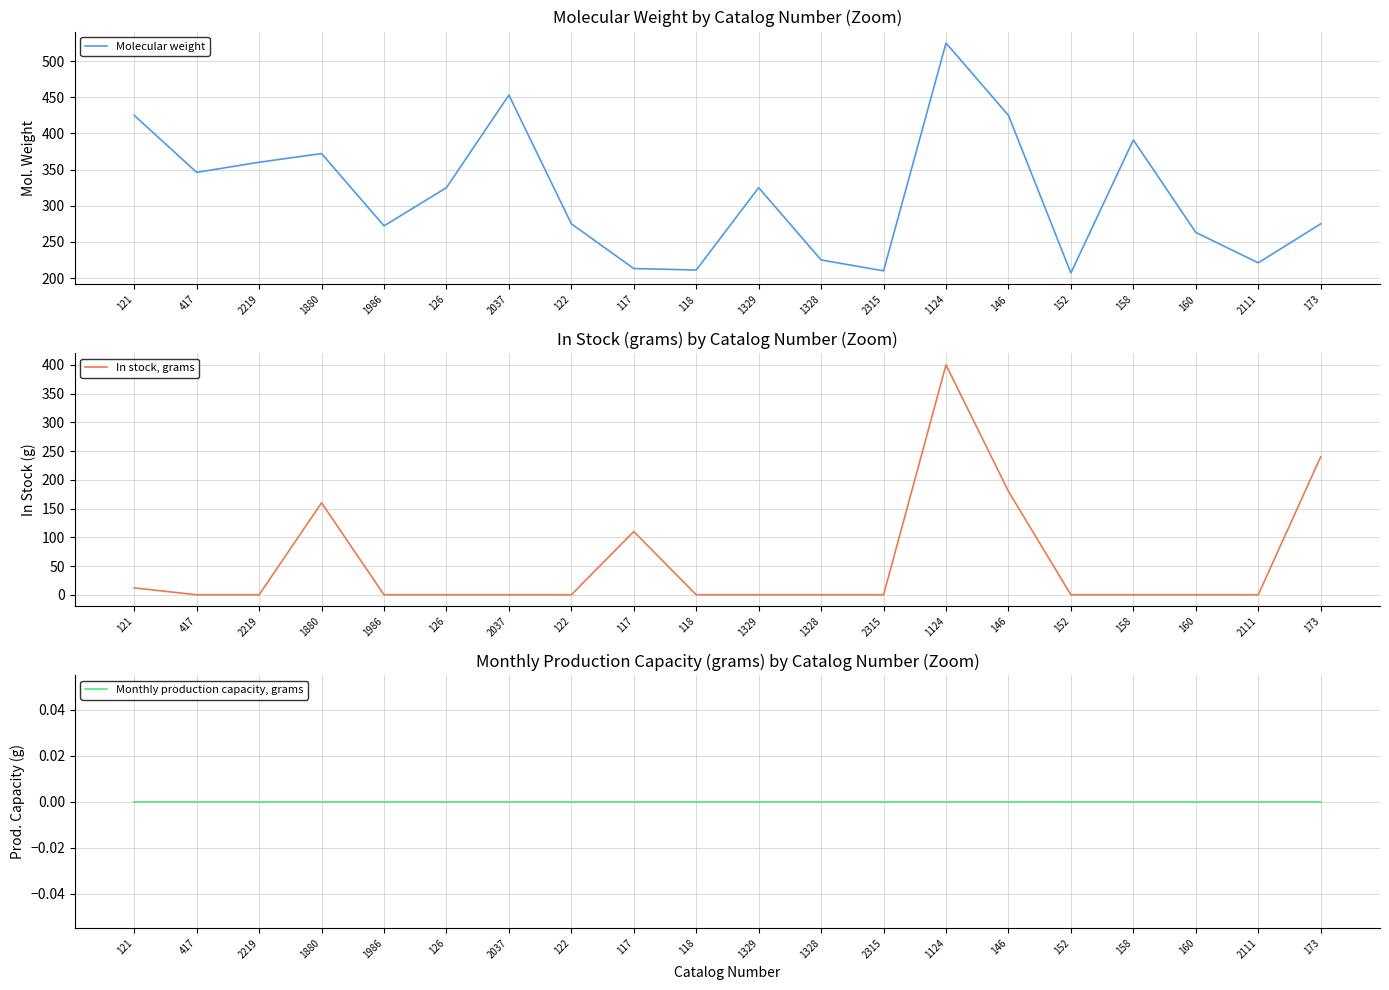

Is it true that In stock, grams equals 138.2 at 417?

False